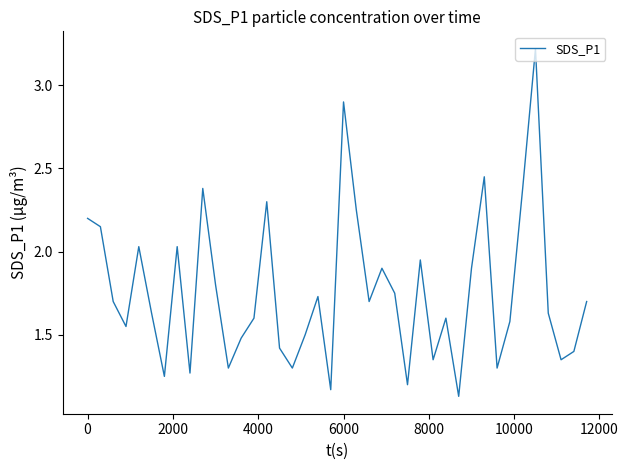

How many interior local peaks (higher than both neighbors) does the data have?

11